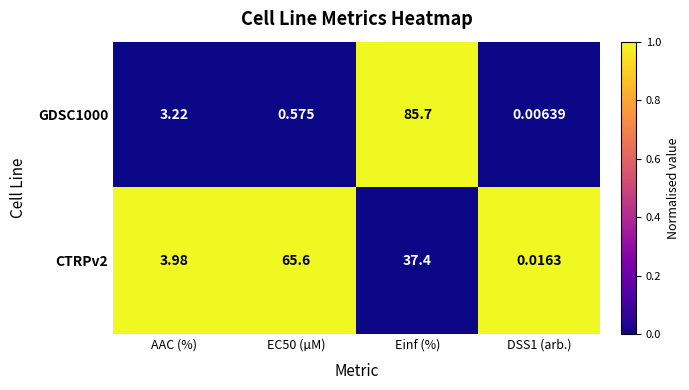

Is the value of GDSC1000 at Einf (%) greater than the value of CTRPv2 at Einf (%)?

Yes